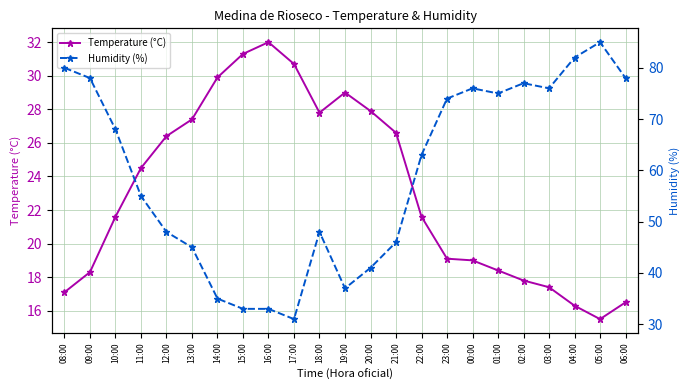

Reading left to right, list all the values displayed in this chart.

Temperature (°C): 08:00=17.1	09:00=18.3	10:00=21.6	11:00=24.5	12:00=26.4	13:00=27.4	14:00=29.9	15:00=31.3	16:00=32.0	17:00=30.7	18:00=27.8	19:00=29.0	20:00=27.9	21:00=26.6	22:00=21.6	23:00=19.1	00:00=19.0	01:00=18.4	02:00=17.8	03:00=17.4	04:00=16.3	05:00=15.5	06:00=16.5
Humidity (%): 08:00=80.0	09:00=78.0	10:00=68.0	11:00=55.0	12:00=48.0	13:00=45.0	14:00=35.0	15:00=33.0	16:00=33.0	17:00=31.0	18:00=48.0	19:00=37.0	20:00=41.0	21:00=46.0	22:00=63.0	23:00=74.0	00:00=76.0	01:00=75.0	02:00=77.0	03:00=76.0	04:00=82.0	05:00=85.0	06:00=78.0